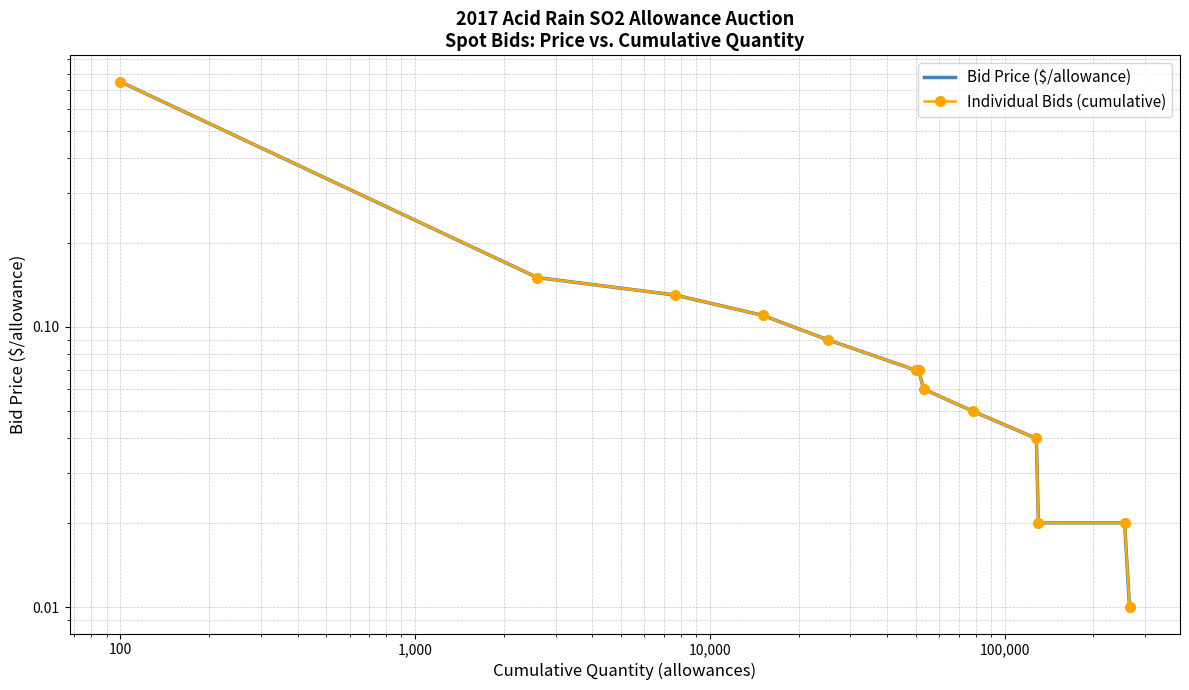

True or false: Bid Price ($/allowance) has a value of 0.8 at 100.

True